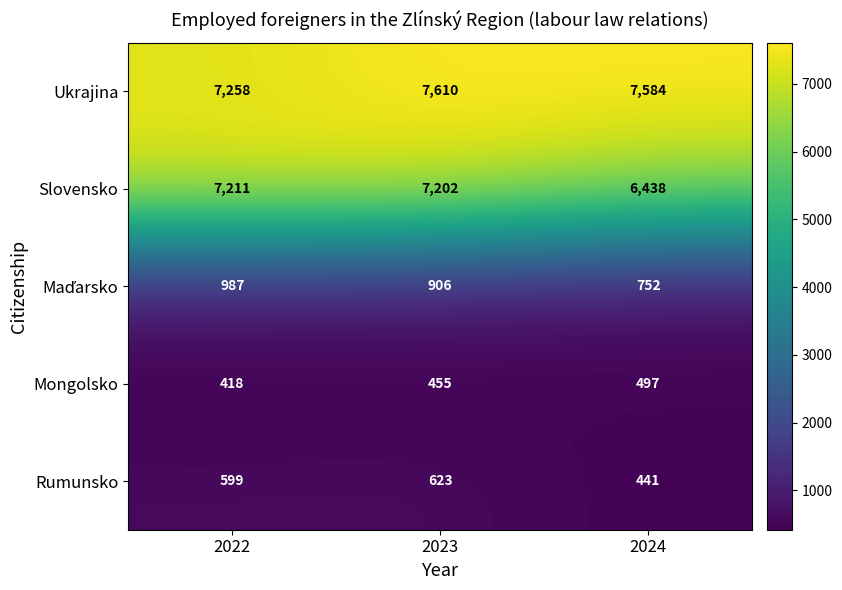

List the labels in order of Mongolsko value, largest first.

2024, 2023, 2022